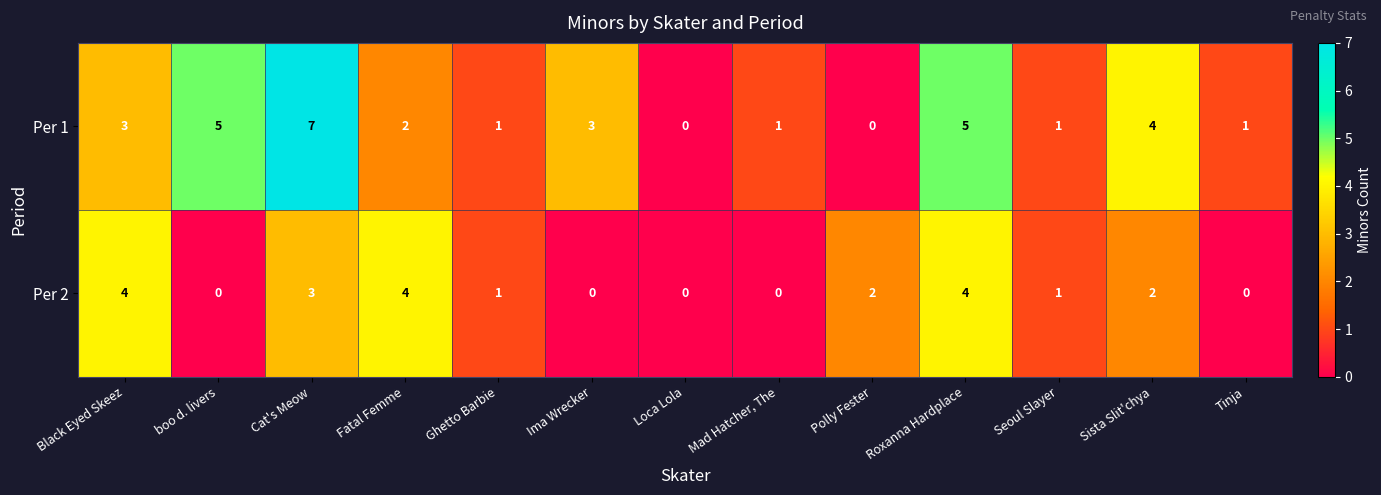

Is it true that Per 2 equals 1 at Seoul Slayer?

True